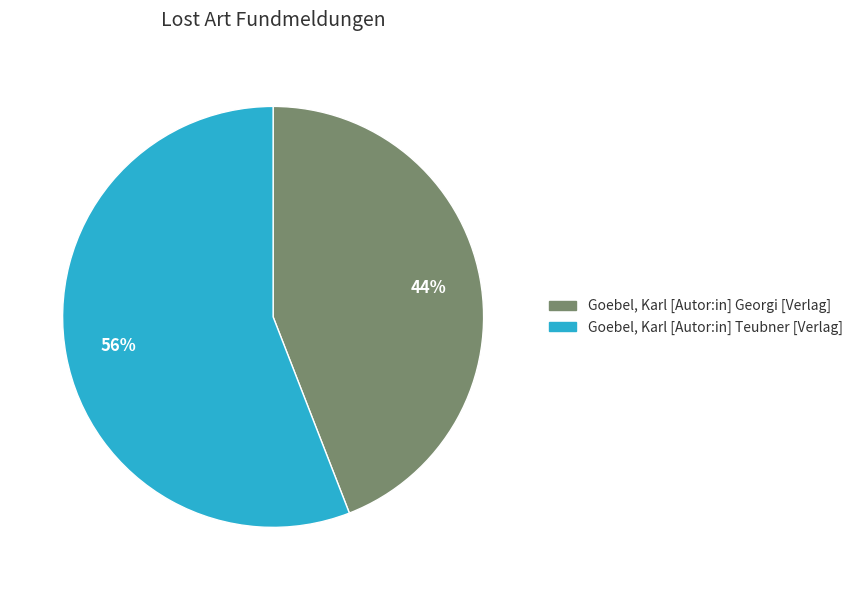

Is the sum of Goebel, Karl [Autor:in] Georgi [Verlag] and Goebel, Karl [Autor:in] Teubner [Verlag] greater than half?

Yes